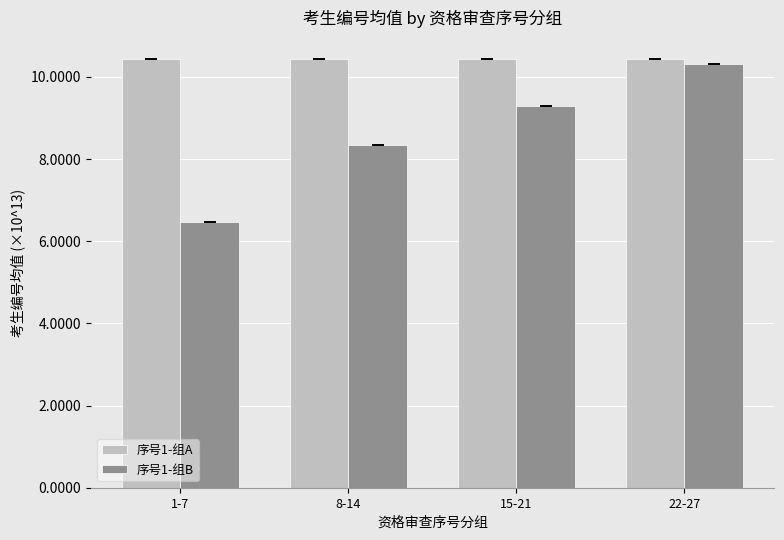

How many groups of bars are there?

4